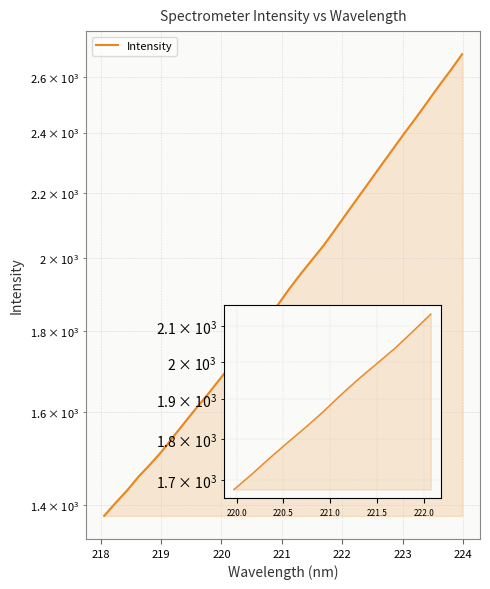

What is the change in value from 219 to 17?

+525.8